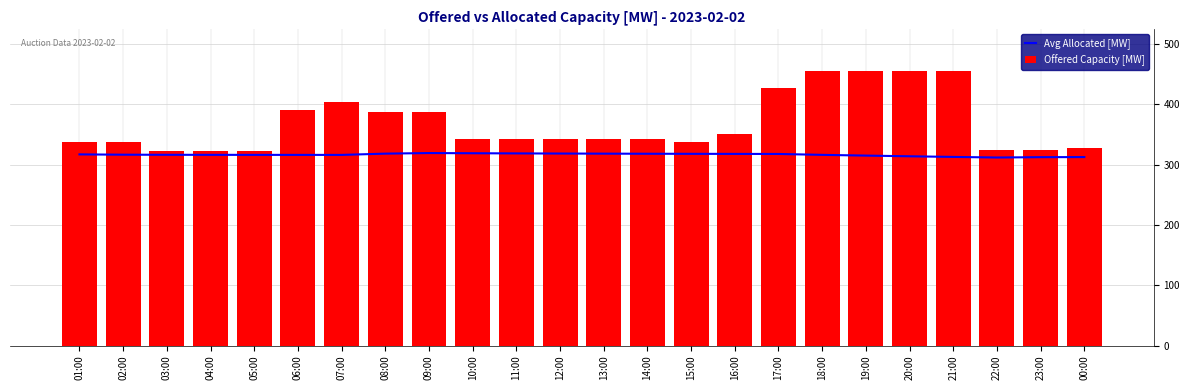

Reading left to right, list all the values displayed in this chart.

Avg Allocated [MW]: 317.0	316.5	316.3	316.2	316.2	316.2	316.1	318.2	319.2	318.9	318.6	318.4	318.2	318.1	317.9	317.8	317.7	316.2	315.0	313.9	312.8	311.8	312.4	312.5
Offered Capacity [MW]: 338.0	338.0	323.0	323.0	323.0	390.0	404.0	387.0	387.0	342.0	342.0	342.0	342.0	342.0	338.0	350.0	427.0	456.0	456.0	456.0	456.0	325.0	325.0	328.0